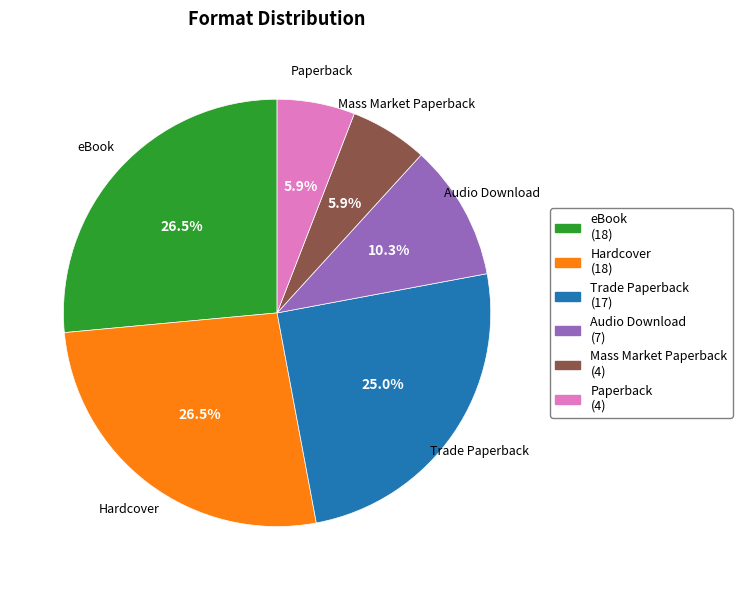

Do Hardcover and Paperback together represent more than half of the pie?

No